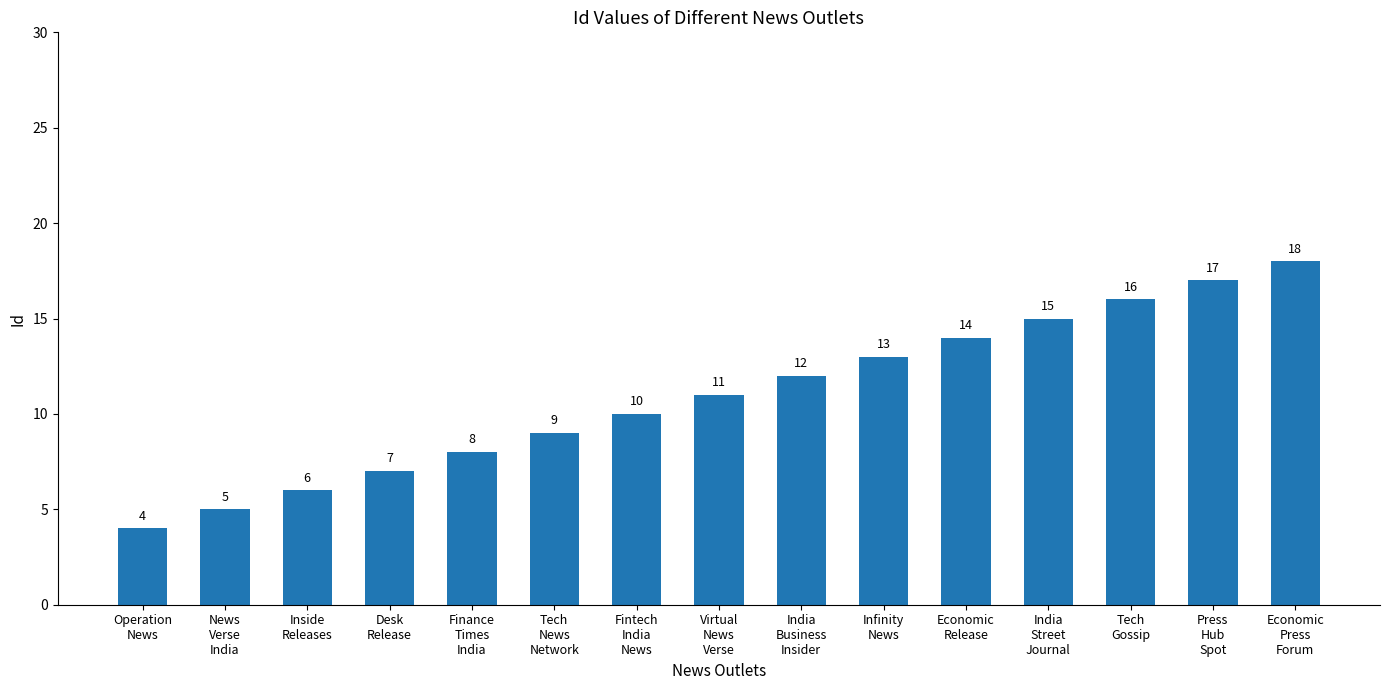

Reading left to right, list all the values displayed in this chart.

4	5	6	7	8	9	10	11	12	13	14	15	16	17	18